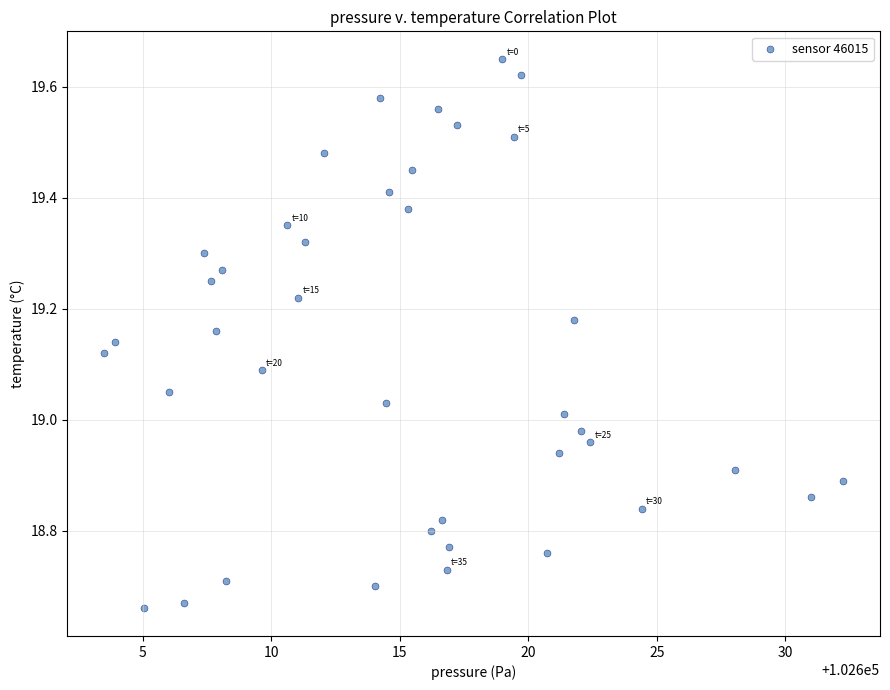

What is the range of X values (max minus min)?

28.8